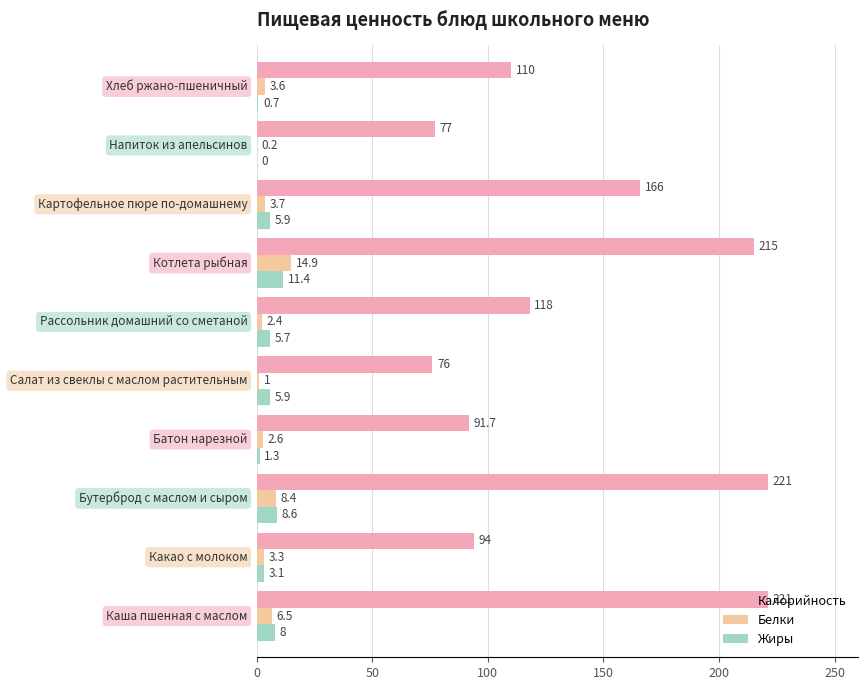

What is the sum of all Жиры values?

50.6